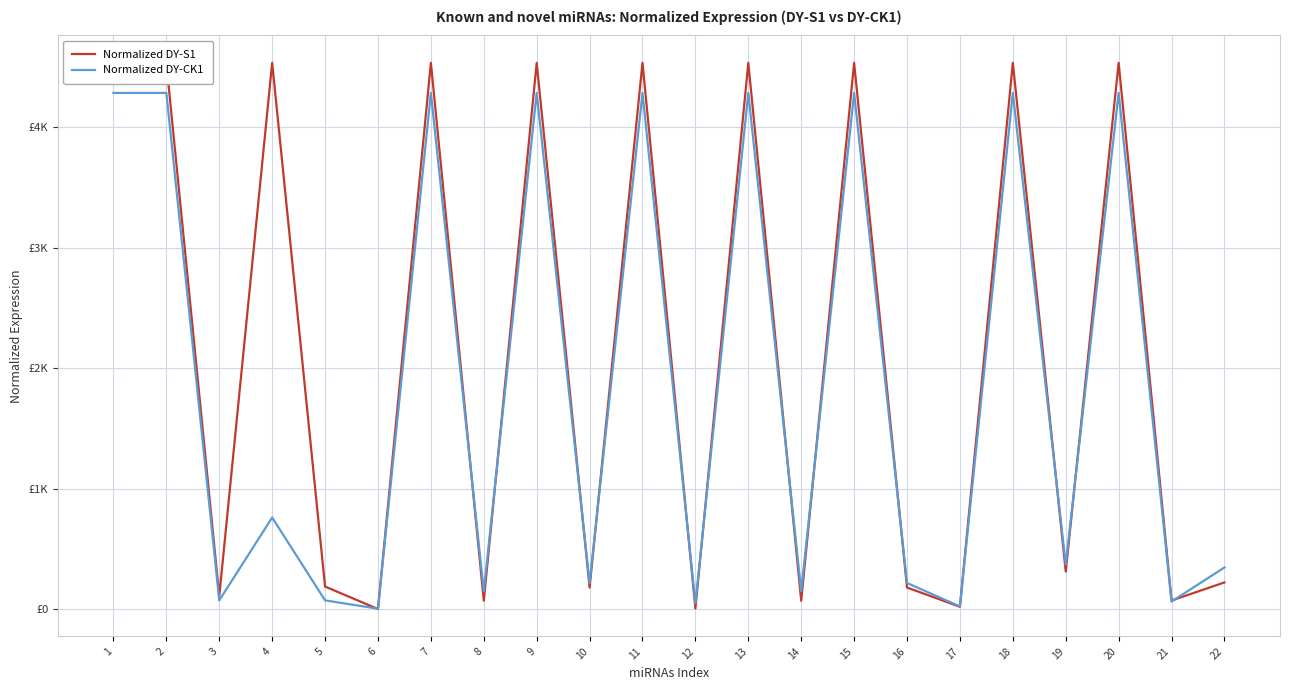

True or false: Normalized DY-CK1 and Normalized DY-S1 intersect in this chart.

True